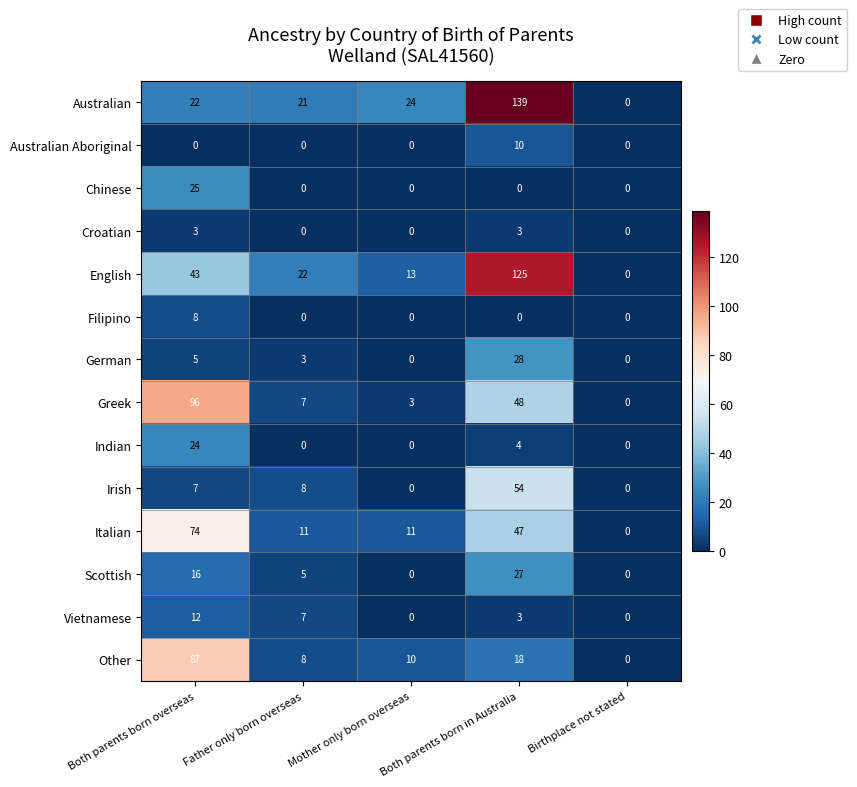

Which series changed the most between Both parents born overseas and Birthplace not stated?

Greek